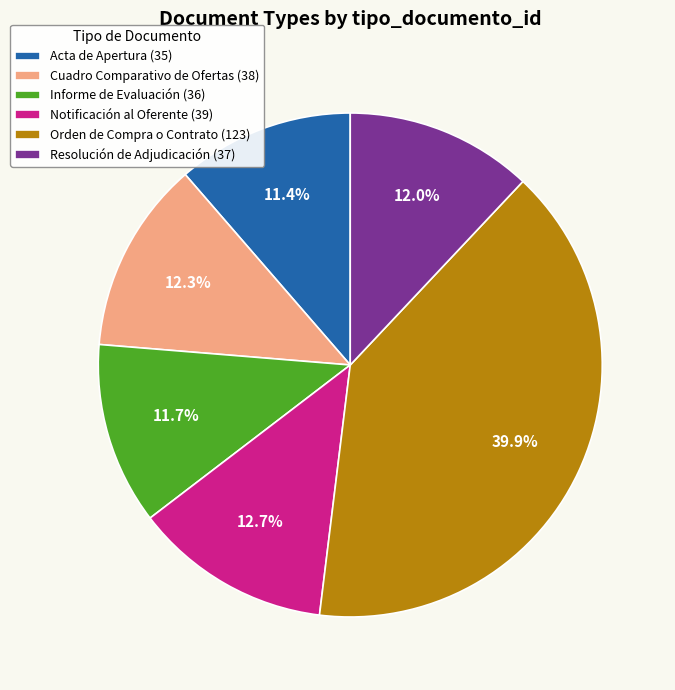

Between Orden de Compra o Contrato (123) and Notificación al Oferente (39), which is larger?

Orden de Compra o Contrato (123)